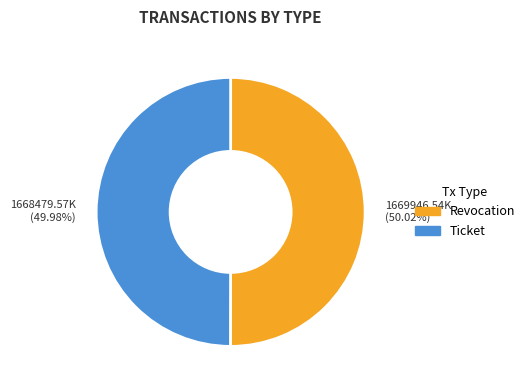

Combined, what portion of the pie is Ticket and Revocation?

100.0%